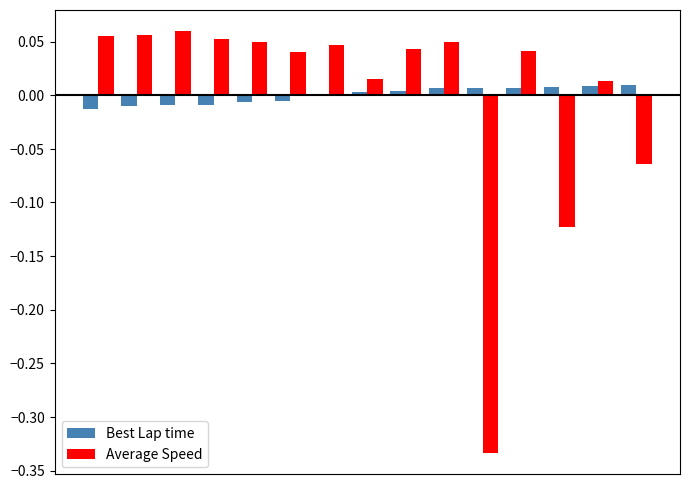

Does the chart contain stacked bars?

No